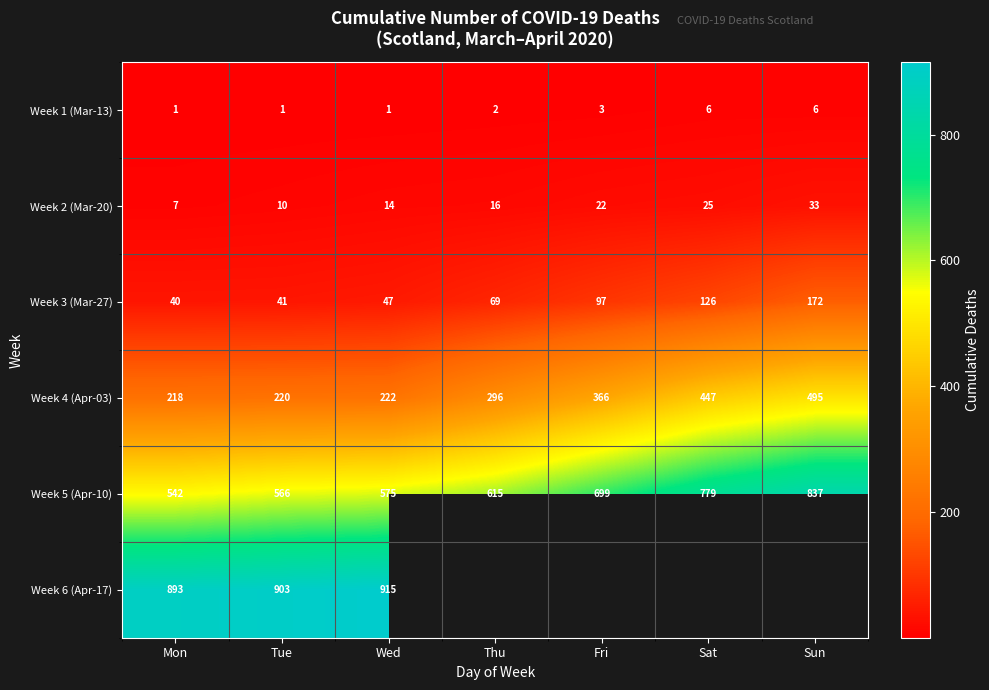

The Week 5 (Apr-10) series shows 364 at Sun. True or false?

False